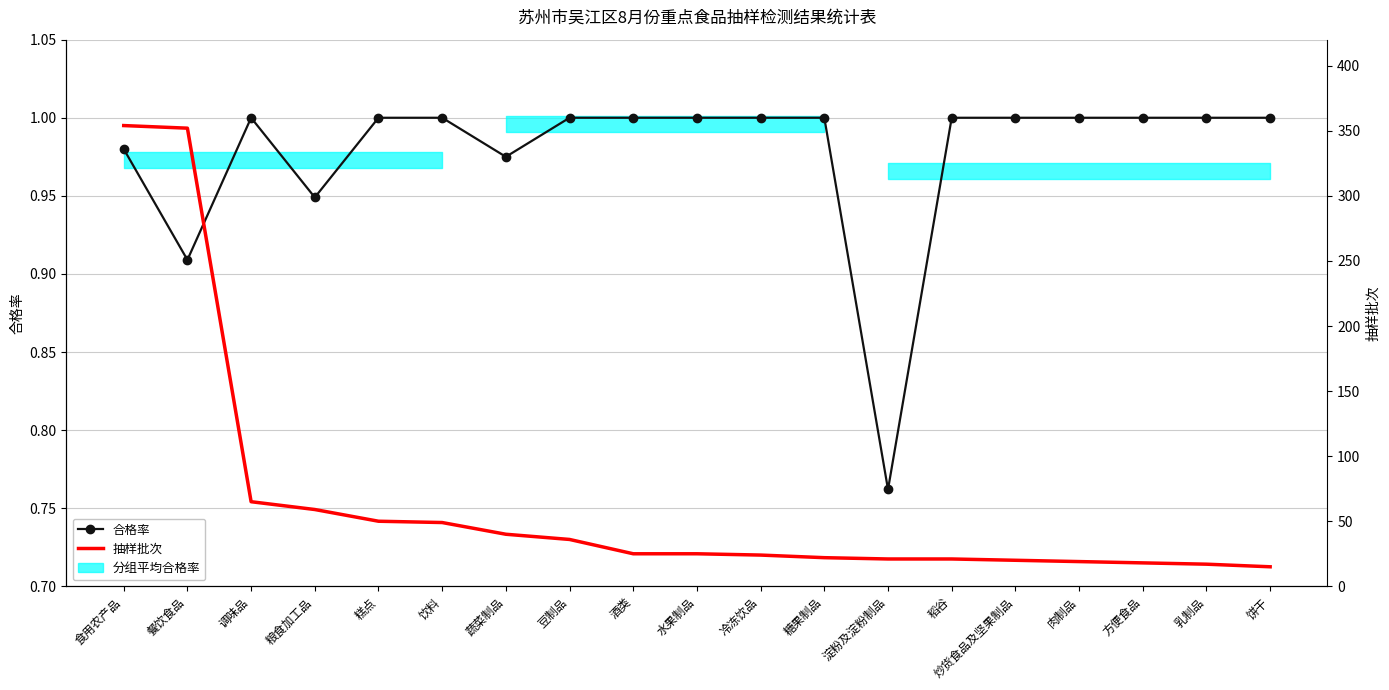

Rank the series at 乳制品 from highest to lowest value.

抽样批次, 合格率